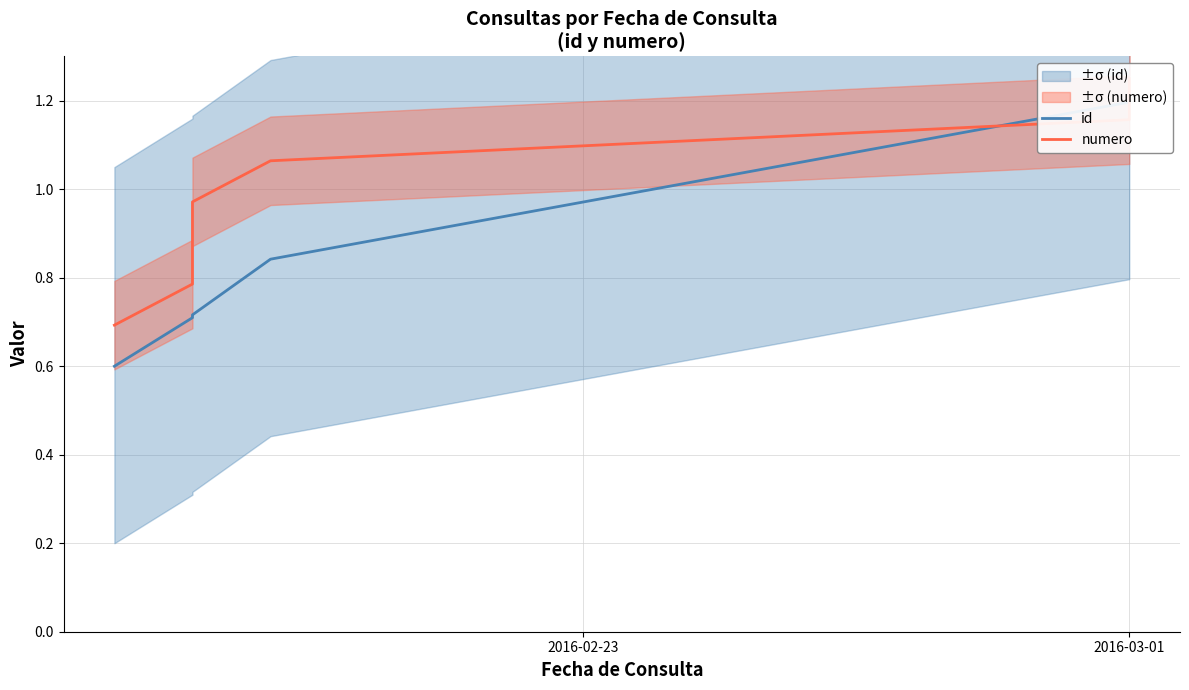

Between 2016-02-23 and 5, which series saw the biggest shift?

id